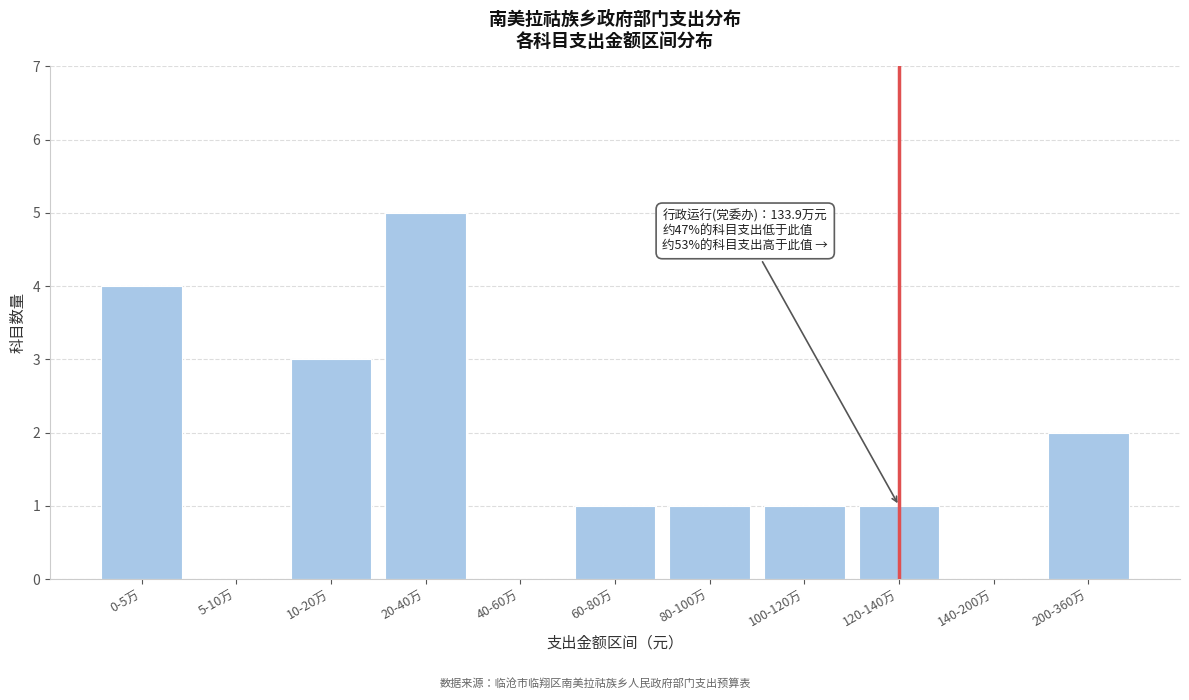

Reading left to right, extract all data points from this chart.

0-5万=4	5-10万=0	10-20万=3	20-40万=5	40-60万=0	60-80万=1	80-100万=1	100-120万=1	120-140万=1	140-200万=0	200-360万=2